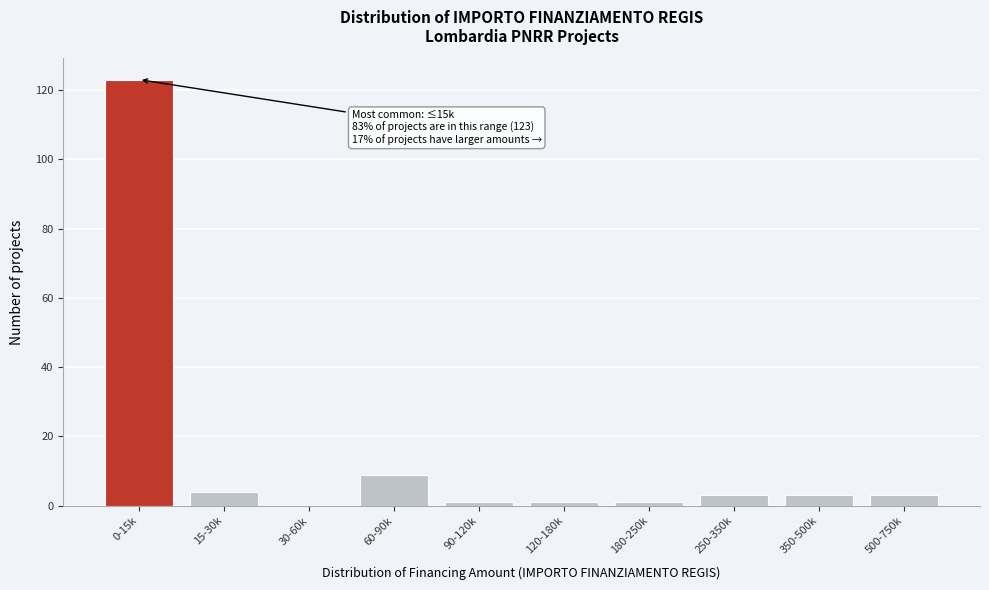

Reading right to left, what are all the values shown in this chart?

500-750k=3	350-500k=3	250-350k=3	180-250k=1	120-180k=1	90-120k=1	60-90k=9	30-60k=0	15-30k=4	0-15k=123